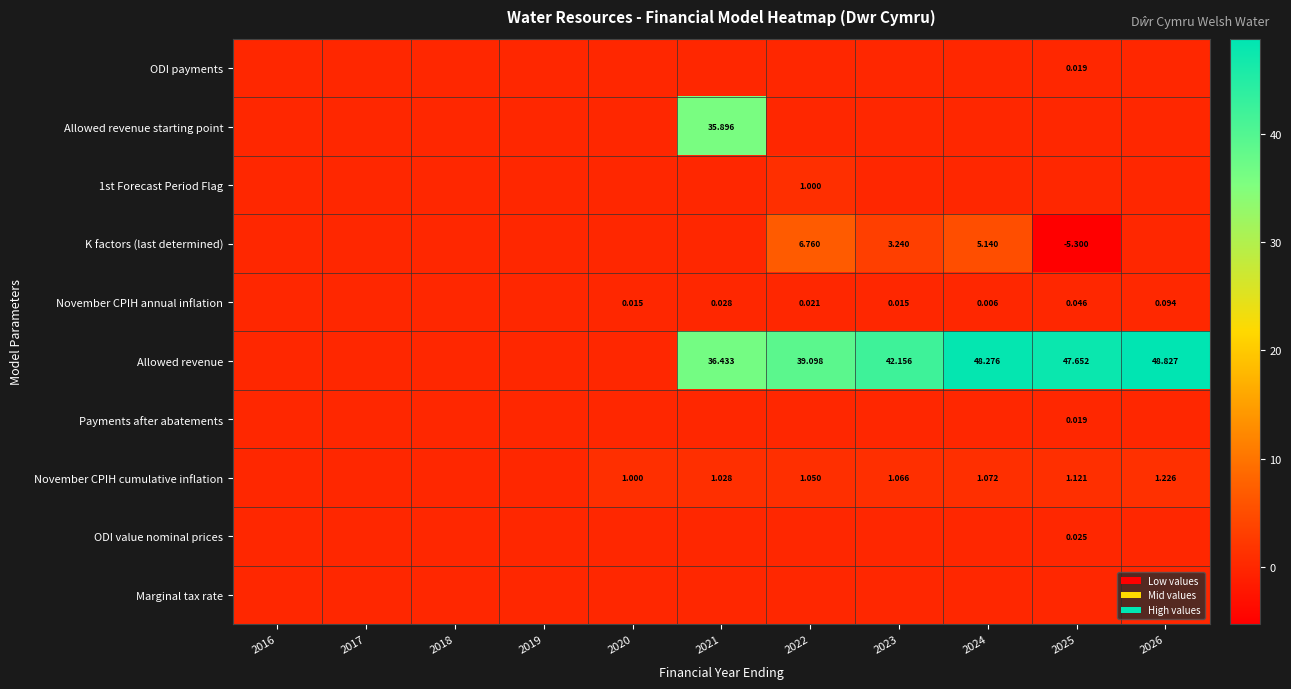

What is the sum of all 1st Forecast Period Flag values?

1.0